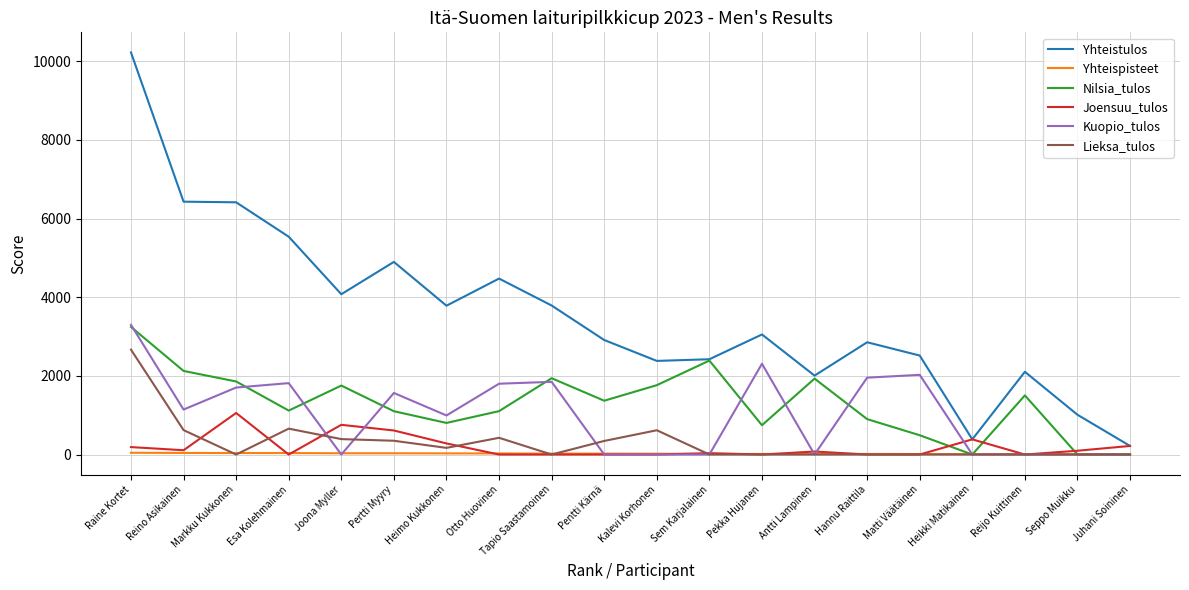

Which category has the highest value across all series?

Raine Kortet